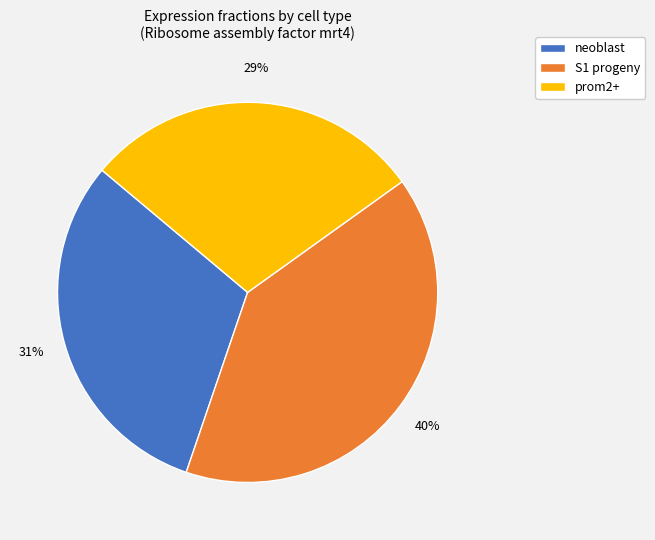

Which slice is the smallest?

prom2+